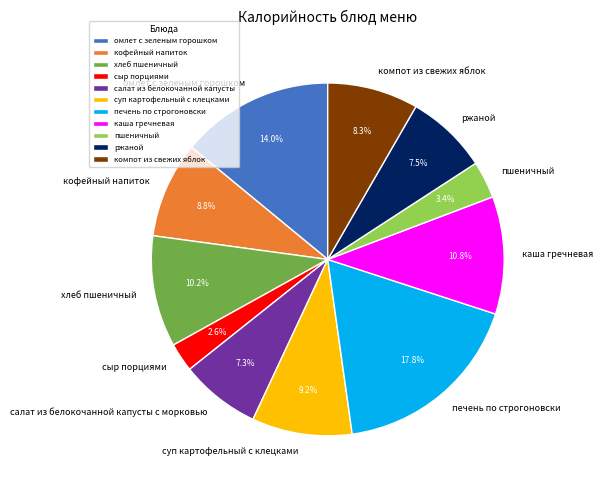

To the nearest percent, what portion does компот из свежих яблок represent?

8%